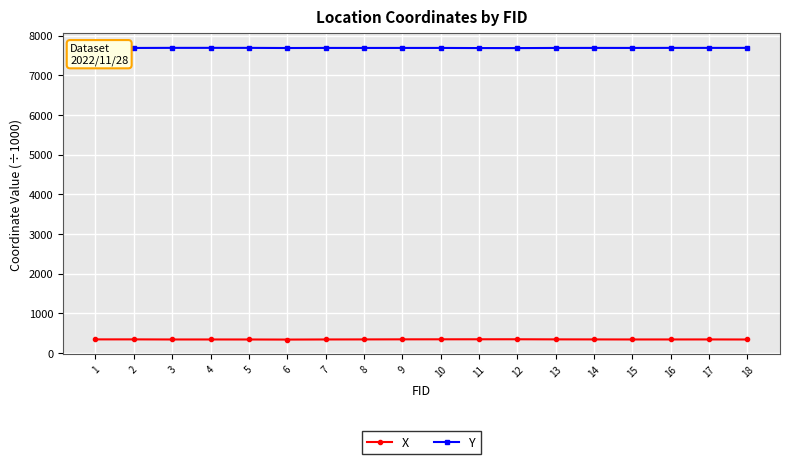

Is this an area chart (filled region under the line)?

No